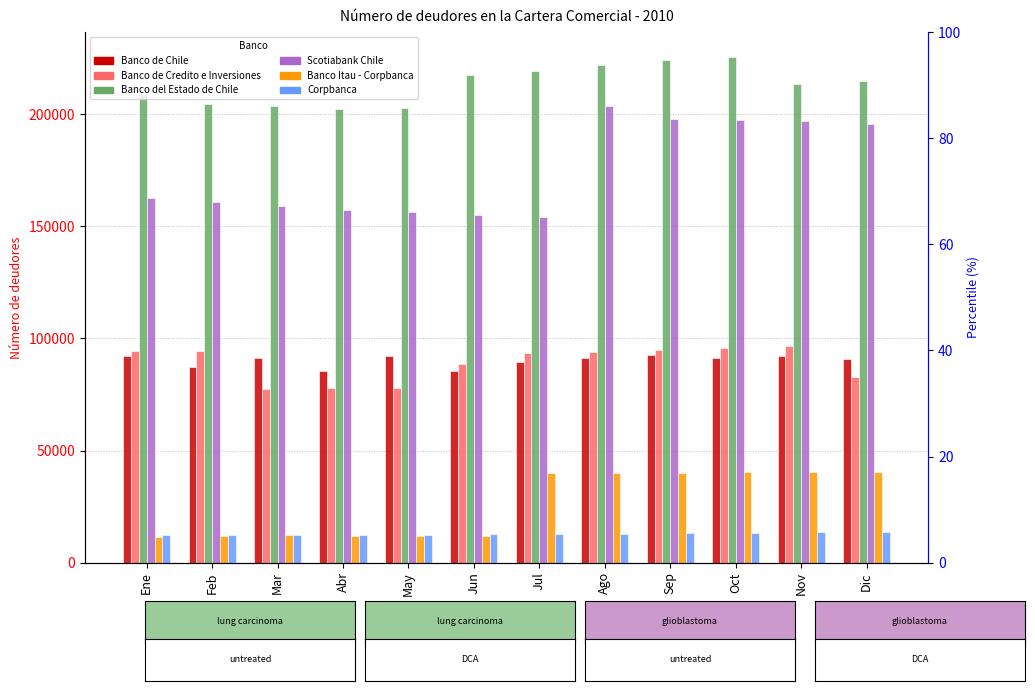

Reading left to right, transcribe all the data shown in this chart.

Banco de Chile: Ene=92277	Feb=87362	Mar=91148	Abr=85337	May=92081	Jun=85295	Jul=89372	Ago=91238	Sep=92766	Oct=91360	Nov=92009	Dic=90905
Banco de Credito e Inversiones: Ene=94447	Feb=94542	Mar=77269	Abr=77773	May=77692	Jun=88640	Jul=93568	Ago=94039	Sep=94903	Oct=95716	Nov=96746	Dic=82814
Banco del Estado de Chile: Ene=209163	Feb=204559	Mar=203705	Abr=202302	May=202576	Jun=217504	Jul=219185	Ago=221767	Sep=224210	Oct=225303	Nov=213252	Dic=214947
Scotiabank Chile: Ene=162818	Feb=160820	Mar=159129	Abr=157190	May=156420	Jun=155146	Jul=154030	Ago=203503	Sep=198003	Oct=197461	Nov=196739	Dic=195651
Banco Itau - Corpbanca: Ene=11642	Feb=11704	Mar=12497	Abr=11762	May=11821	Jun=11847	Jul=40121	Ago=39931	Sep=40016	Oct=40229	Nov=40511	Dic=40415
Corpbanca: Ene=12356	Feb=12416	Mar=12403	Abr=12397	May=12499	Jun=12679	Jul=12764	Ago=12992	Sep=13232	Oct=13416	Nov=13630	Dic=13776